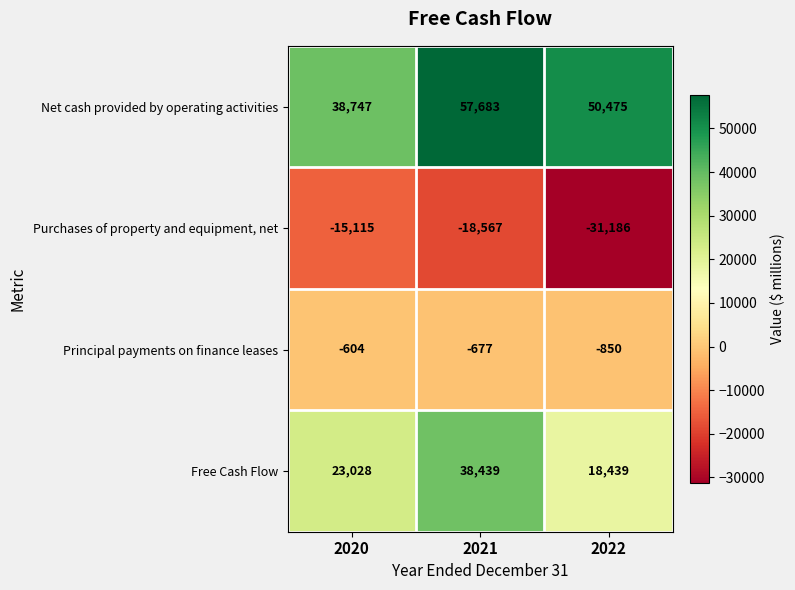

The value of Net cash provided by operating activities at 2022 is 50475. True or false?

True